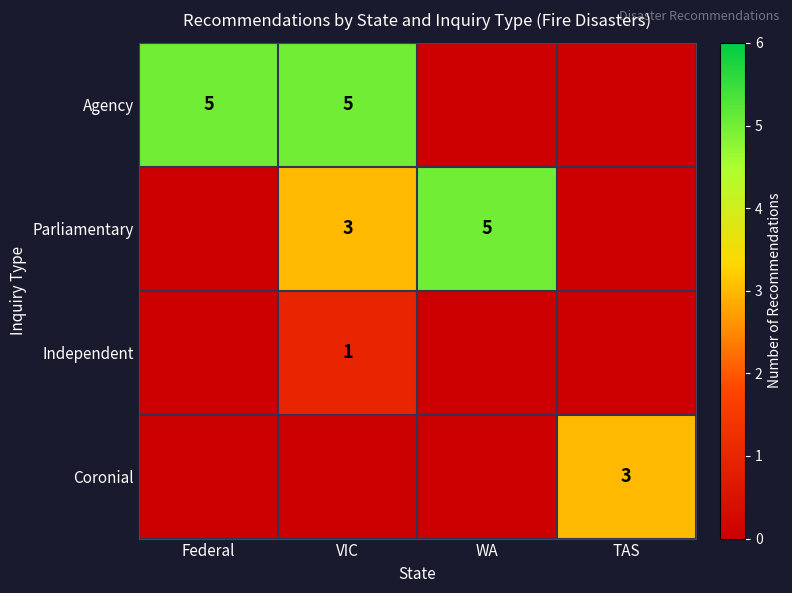

Is it true that Parliamentary equals 3 at WA?

False